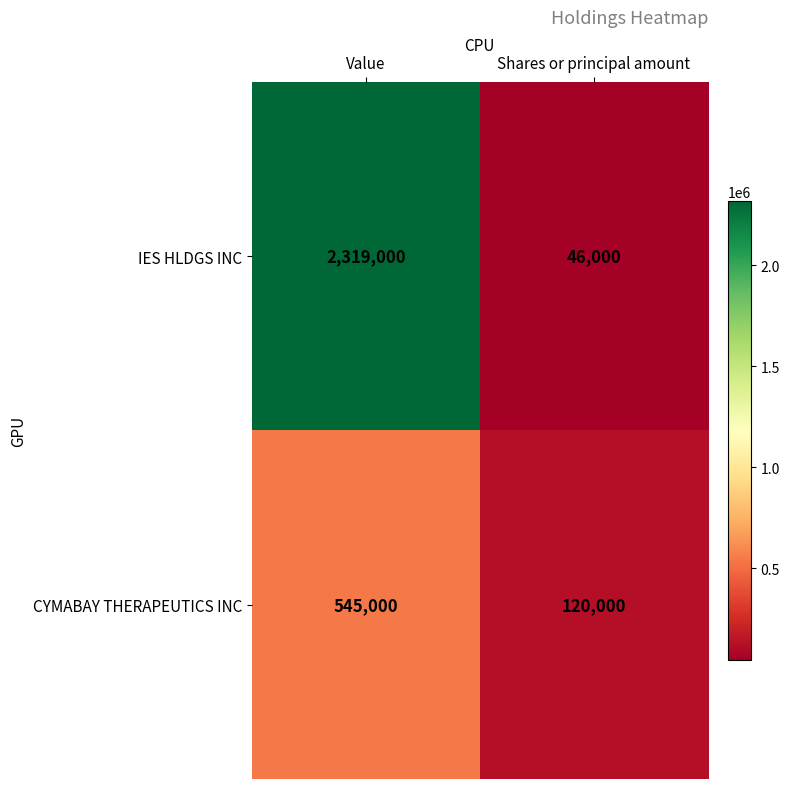

What is the sum of the IES HLDGS INC values at Shares or principal amount and Value?

2365000